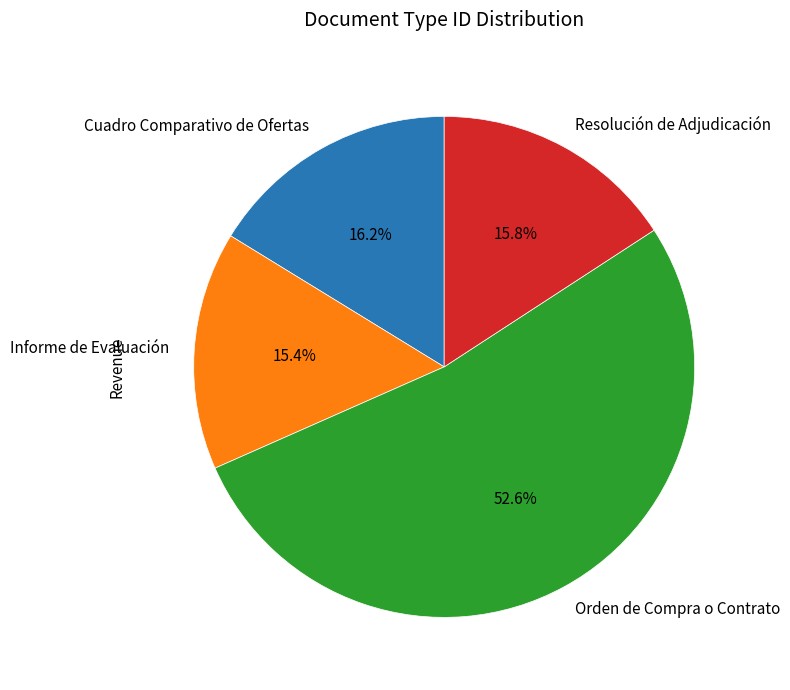

To the nearest percent, what is the average slice percentage?

25%